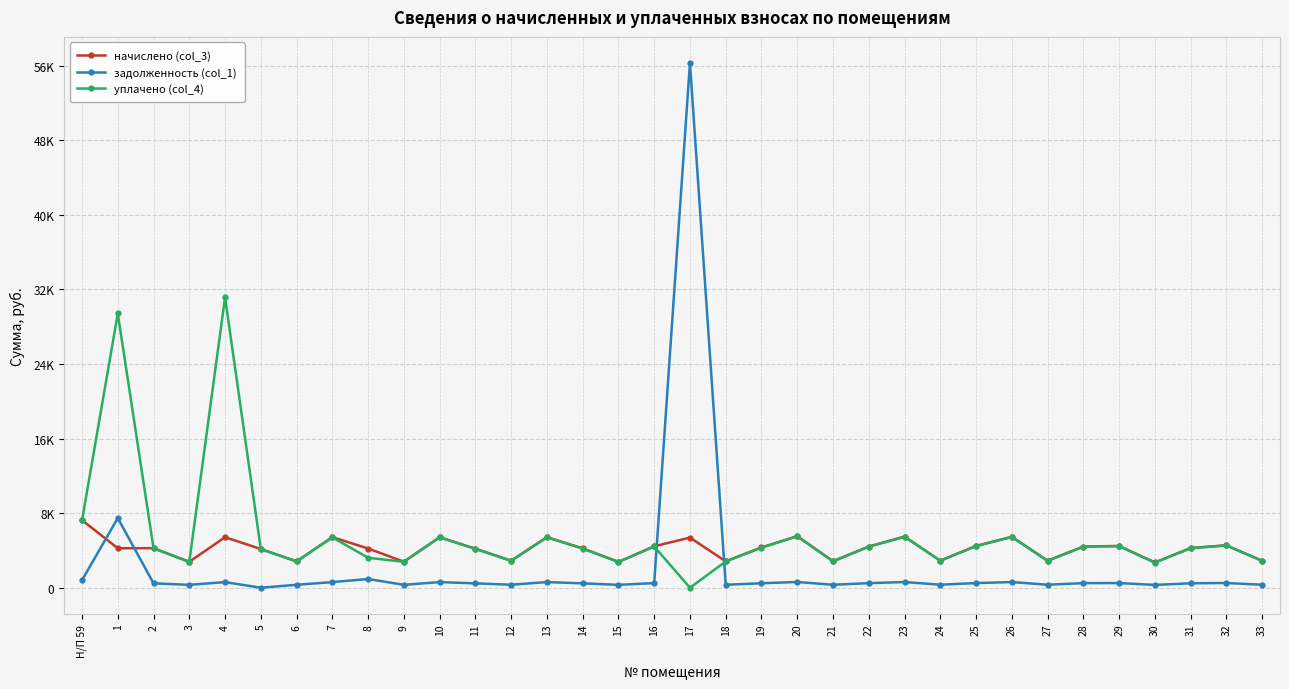

Does the chart have visible grid lines?

Yes